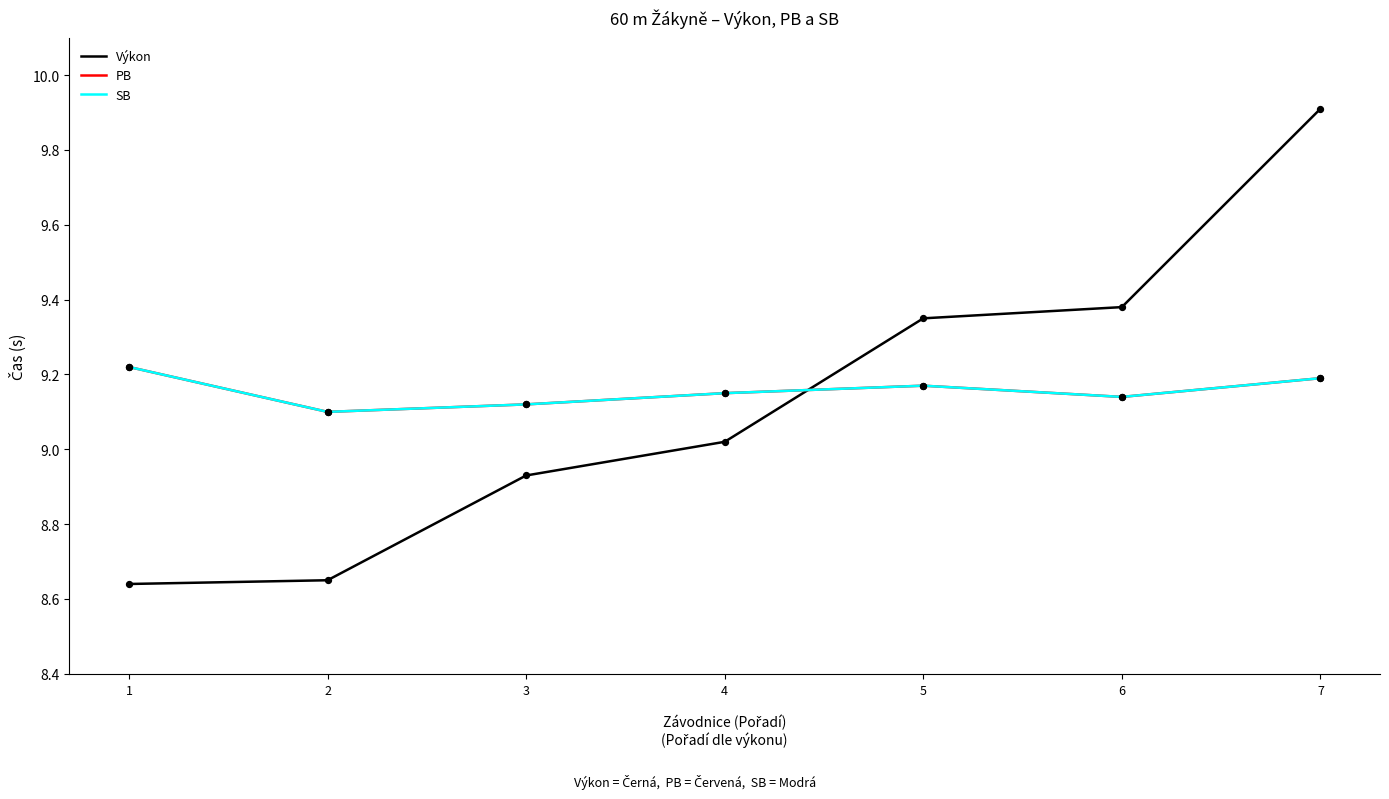

At which category is the sum across all series the highest?

7